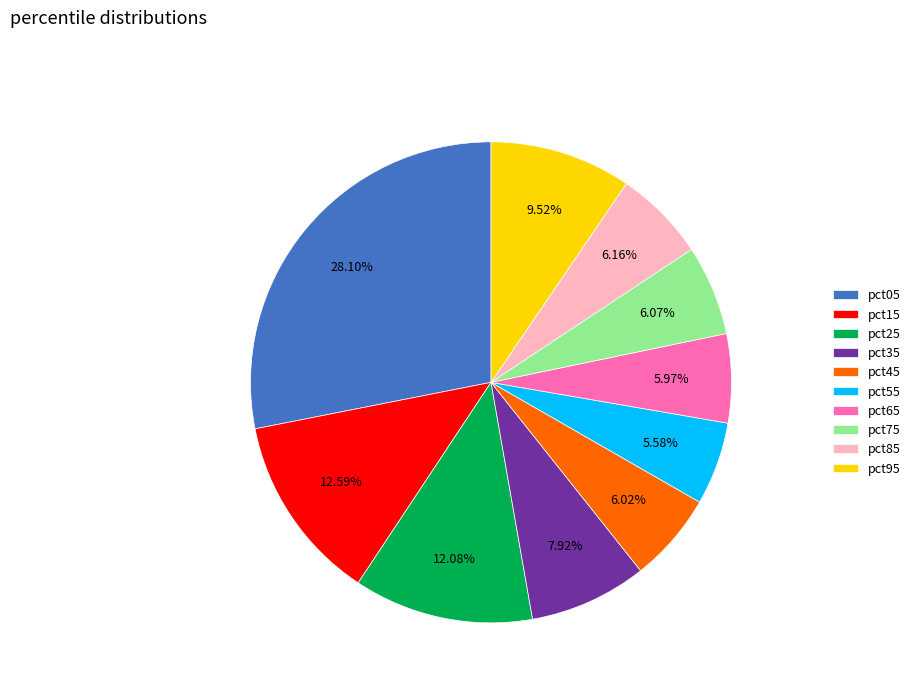

To the nearest percent, what is the difference between the largest and smallest slice percentages?

23%